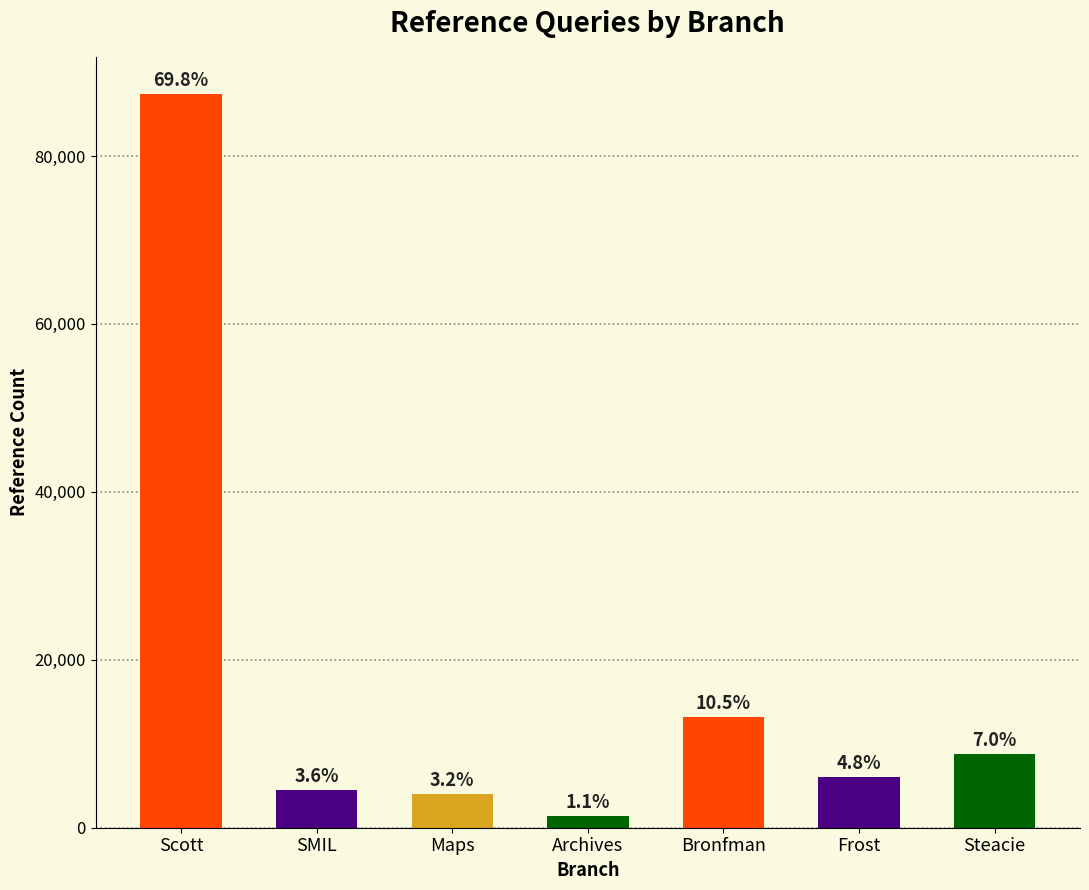

Rank the categories by value from lowest to highest.

Archives, Maps, SMIL, Frost, Steacie, Bronfman, Scott